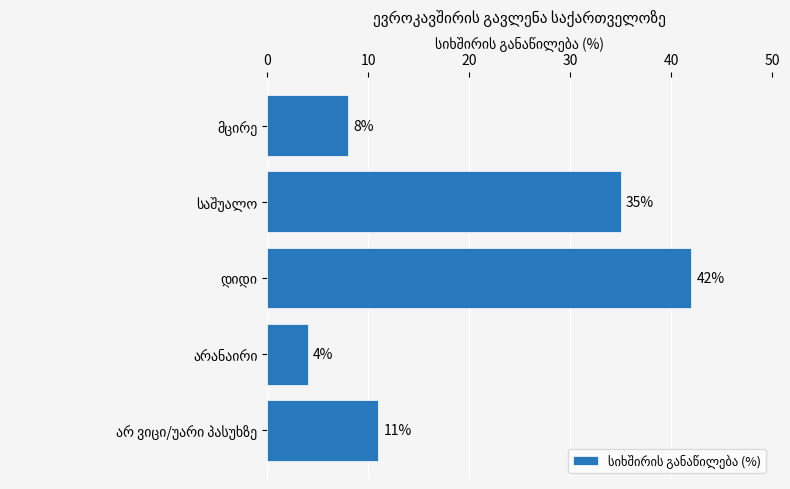

What is the smallest value displayed?

4